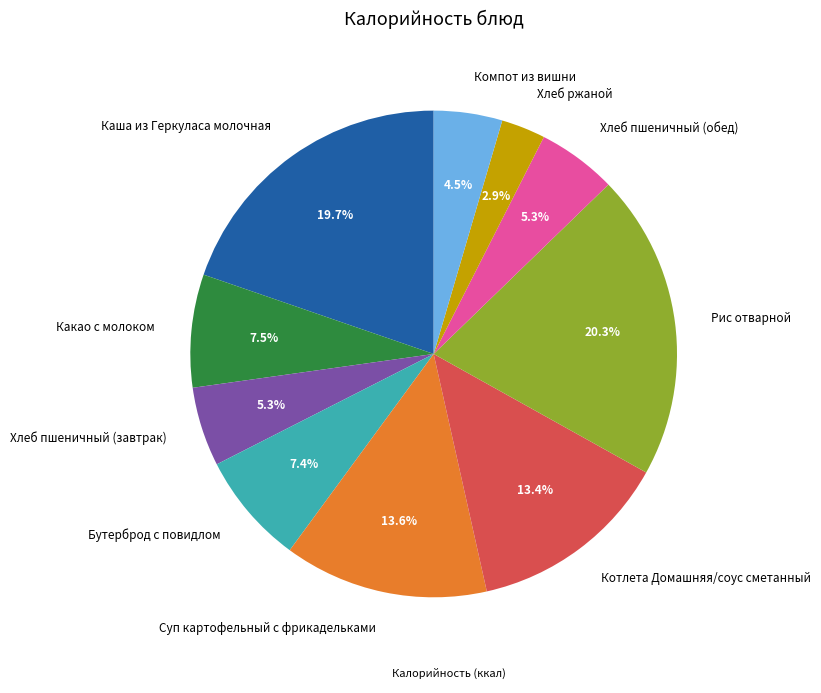

Does Какао с молоком represent more than half of the total?

No